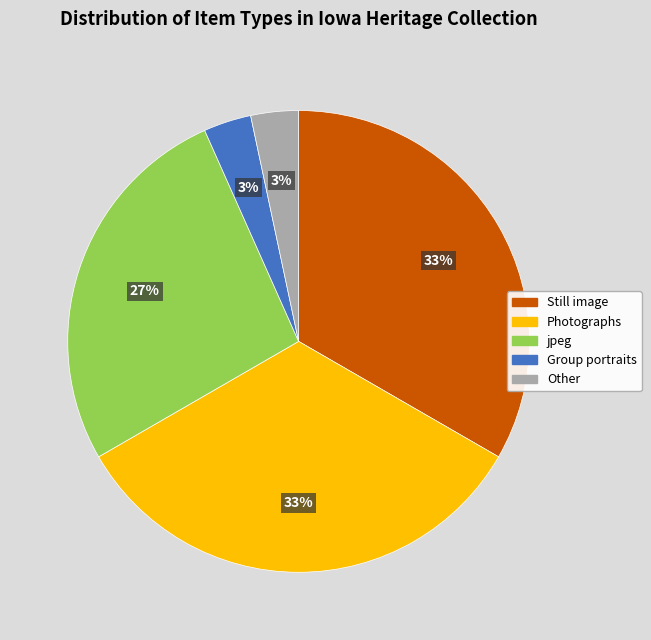

To the nearest percent, what is the average slice percentage?

20%